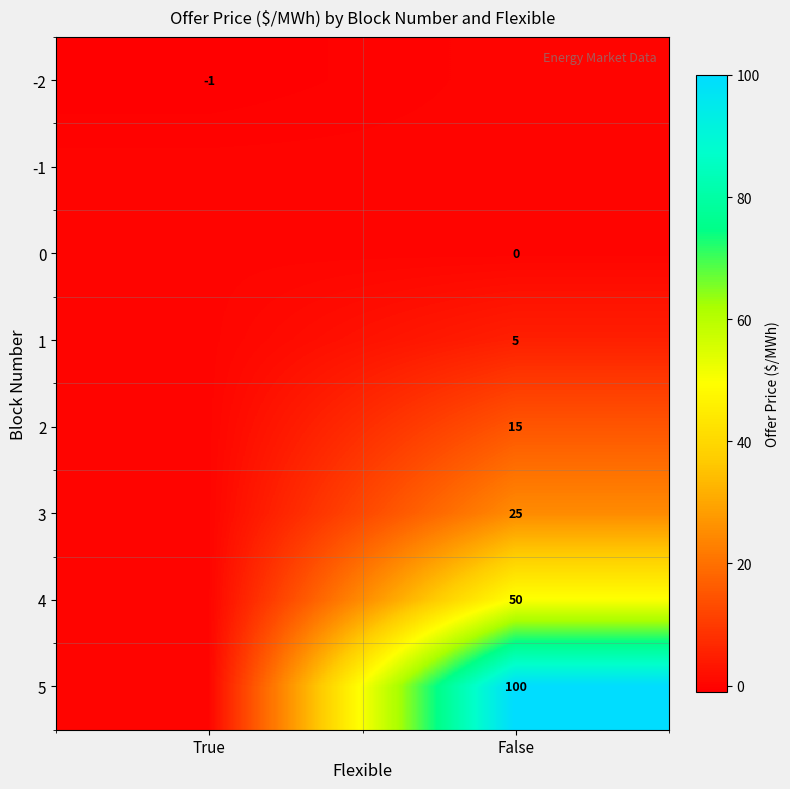

The value of 1 at False is 5. True or false?

True